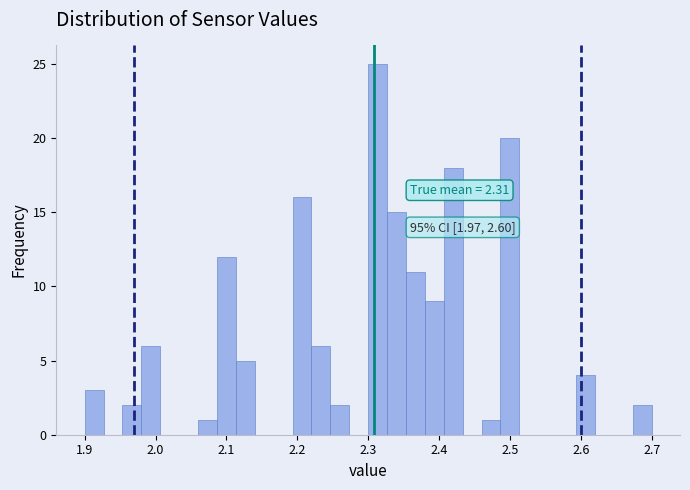

Around what value on the x-axis is the tallest bar? Give the approximate position of its centre, as read against the axis.

2.31